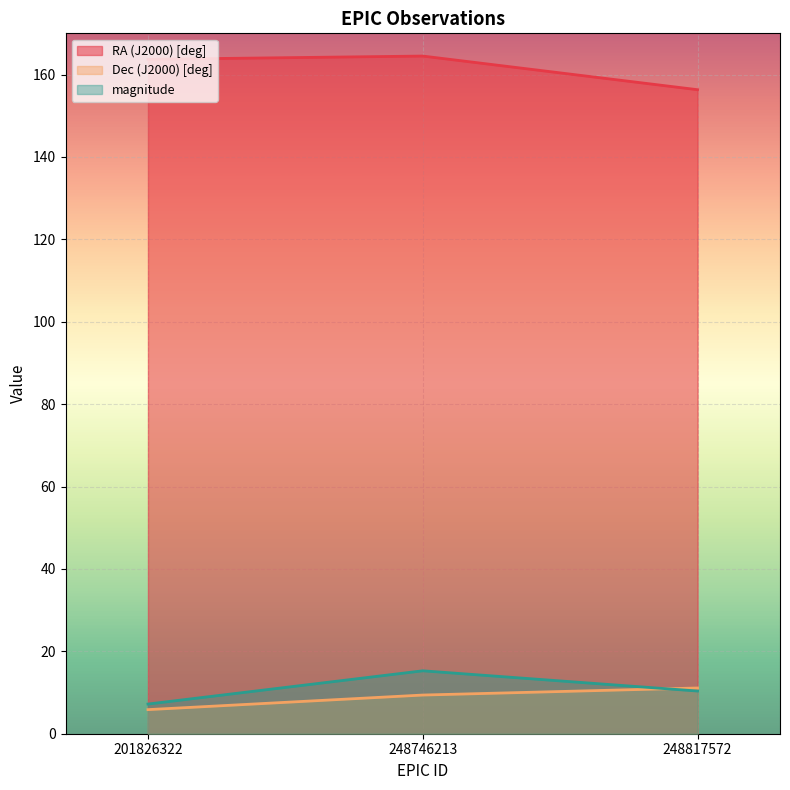

Between 248817572 and 201826322, which is larger?

201826322